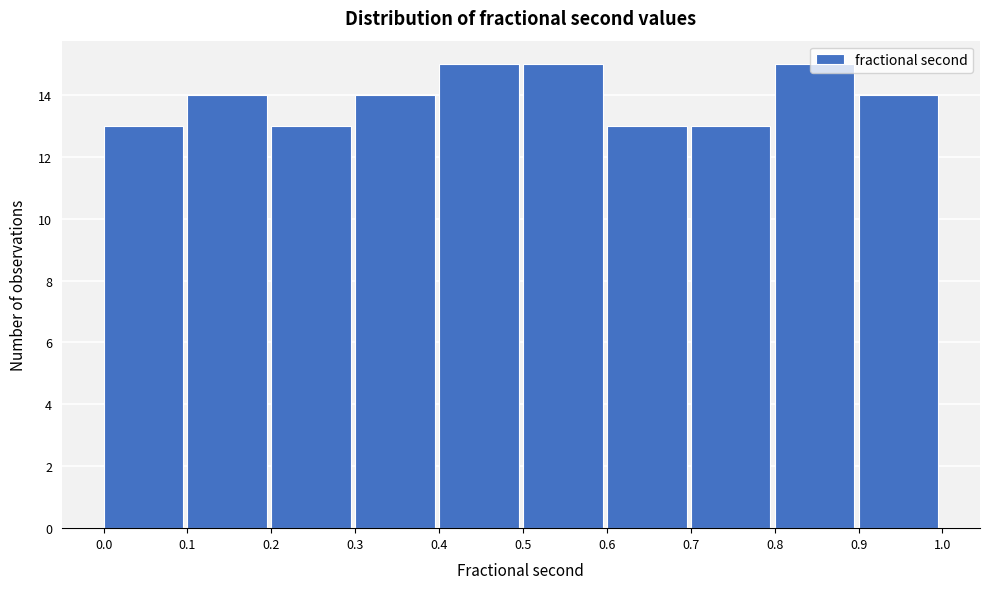

Reading left to right, transcribe this chart: for each bar, give the range it covers on the x-axis and its height. The values are not printed on the chart, so give them approximately, as read against the axis.

0.0 to 0.1: 13
0.1 to 0.2: 14
0.2 to 0.3: 13
0.3 to 0.4: 14
0.4 to 0.5: 15
0.5 to 0.6: 15
0.6 to 0.7: 13
0.7 to 0.8: 13
0.8 to 0.9: 15
0.9 to 1.0: 14